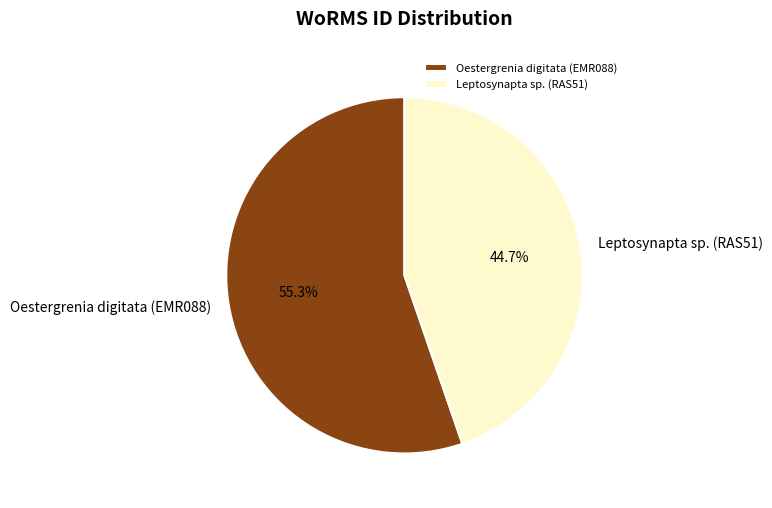

Count the number of slices in the pie.

2